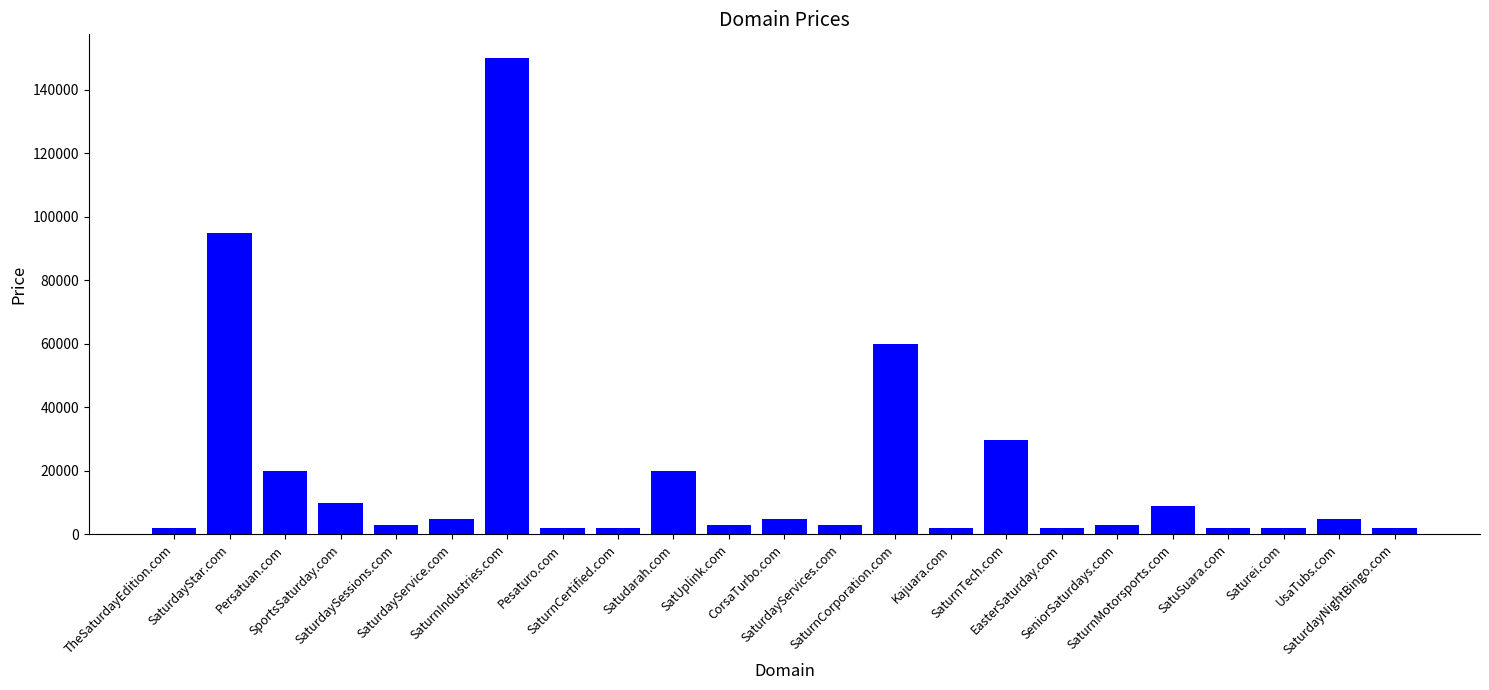

Is it true that the value at SaturnIndustries.com is 261669?

False